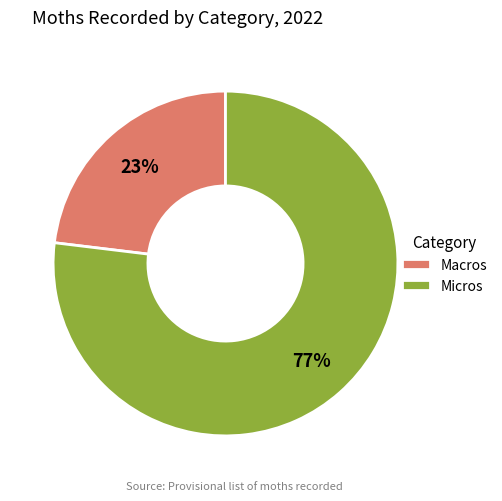

What is the largest slice in the pie chart?

Micros